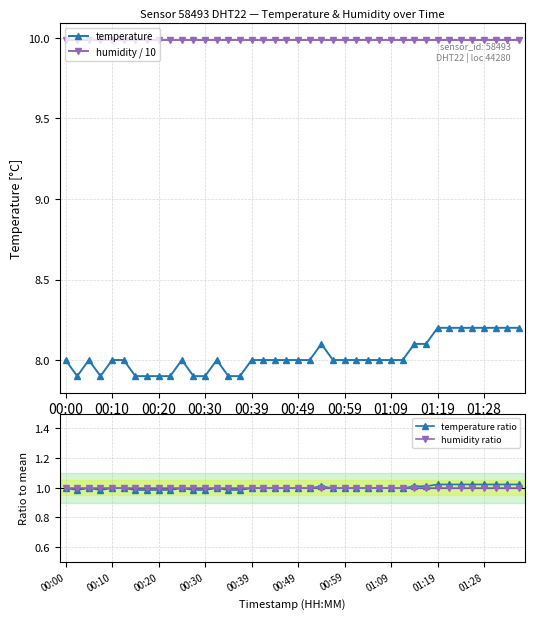

How many interior local valleys does the temperature ratio series have?

2